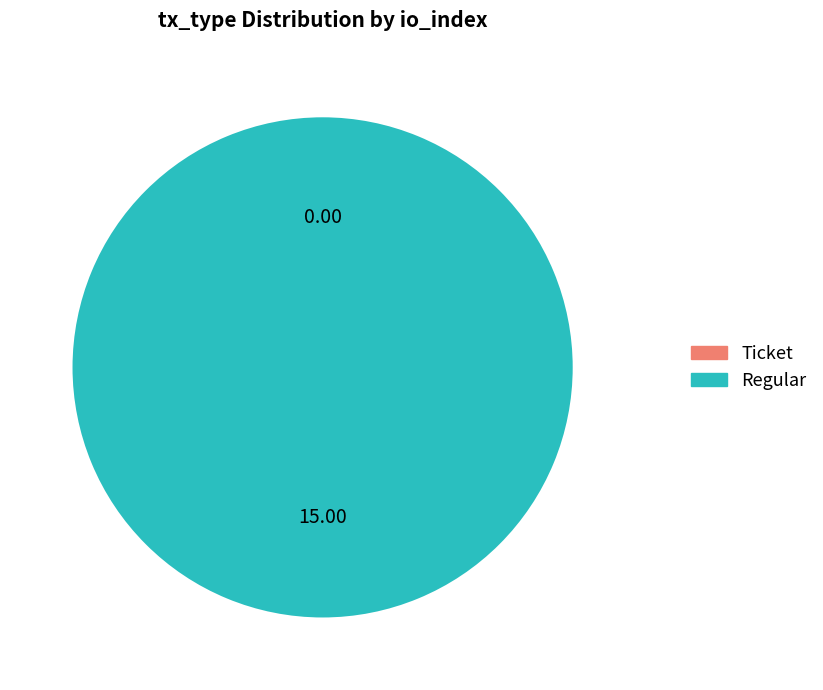

Which slice is the smallest?

Ticket